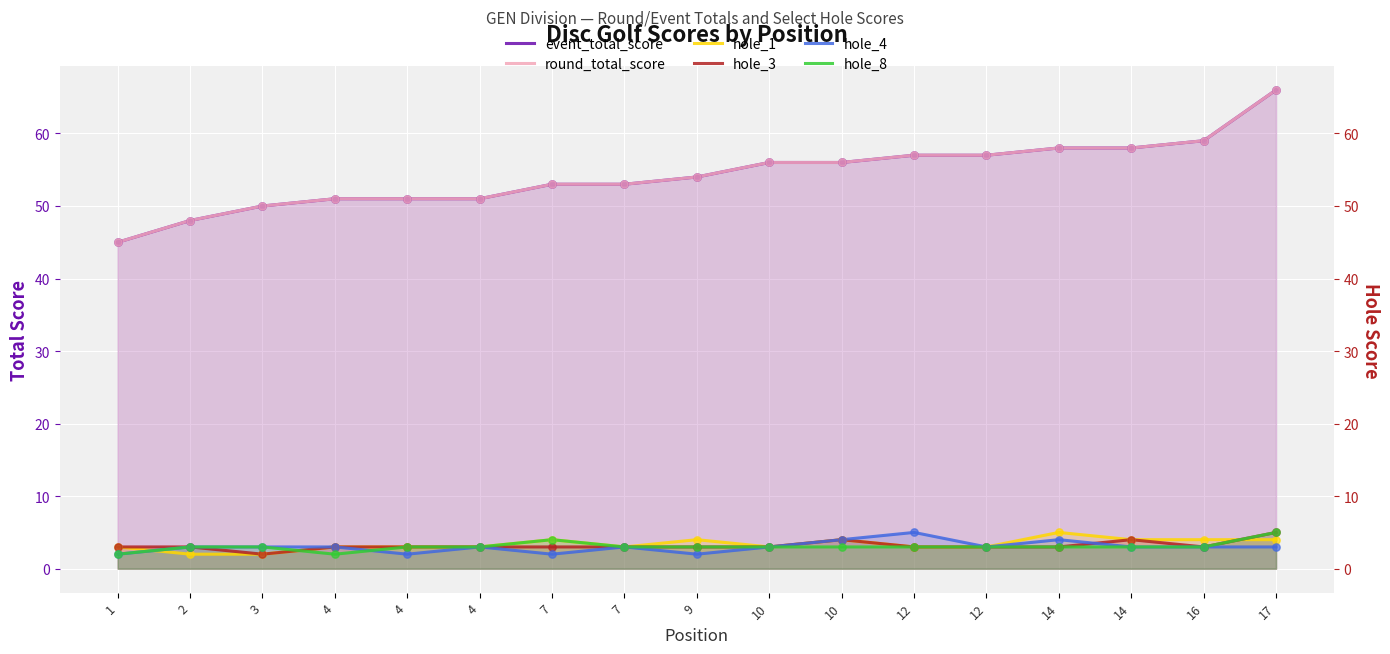

At how many categories does at least one series exceed 45?

16